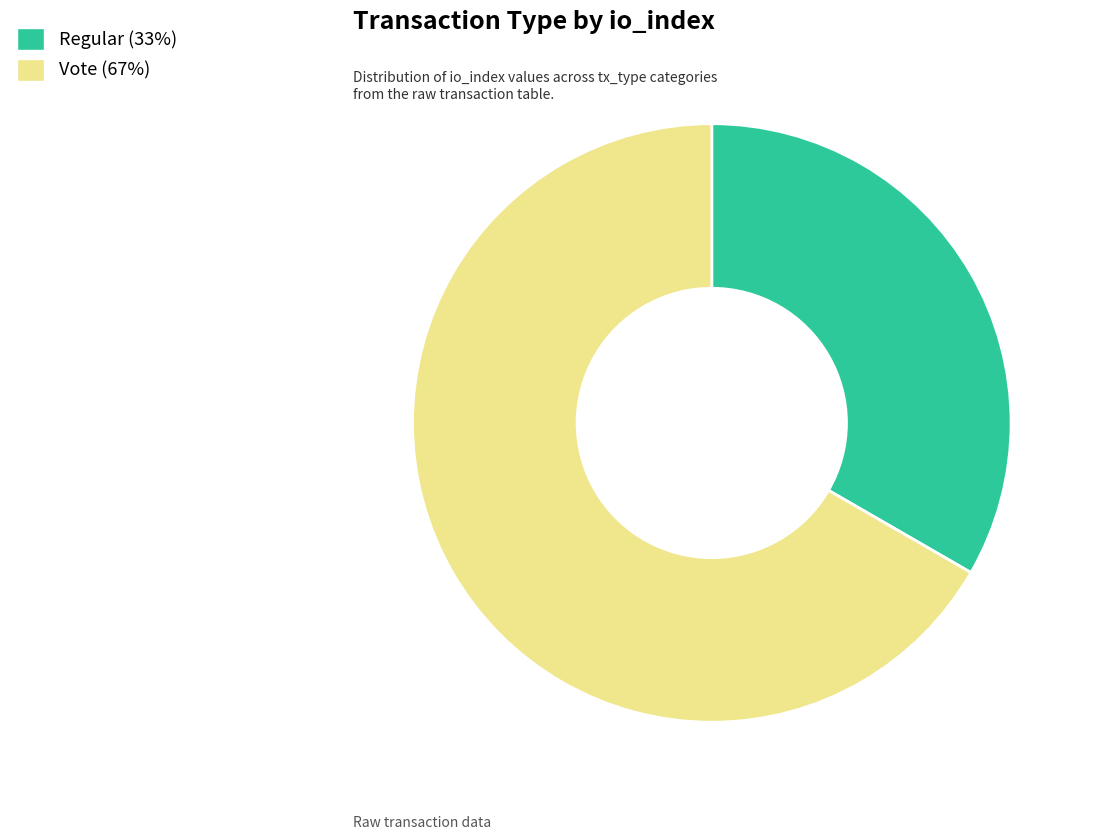

Does any single category account for the majority?

Yes